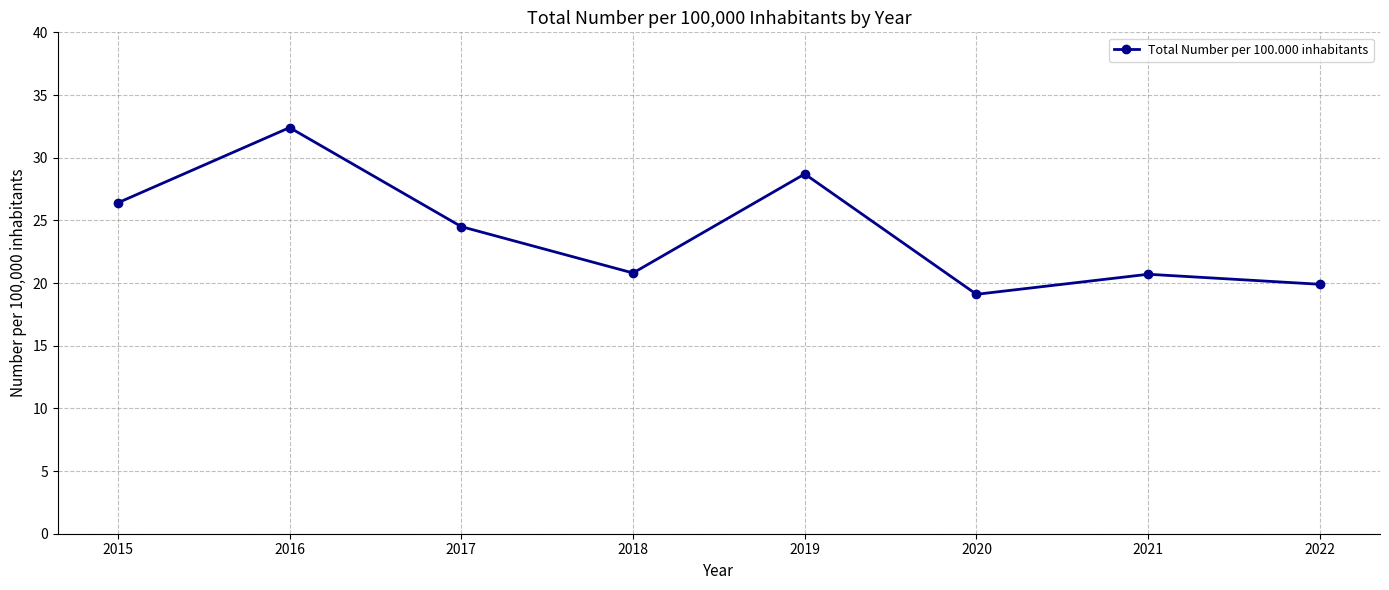

At which label is the value closest to 25?

2017